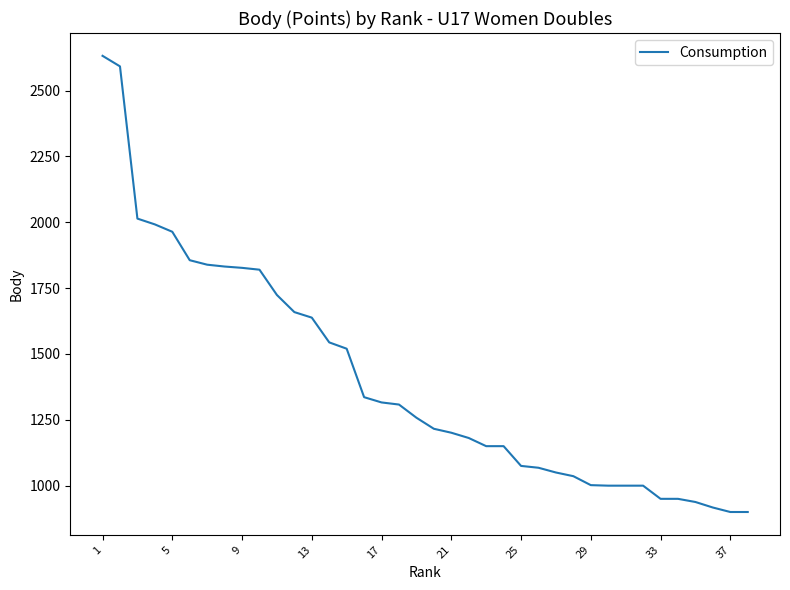

What is the minimum value shown in the chart?

900